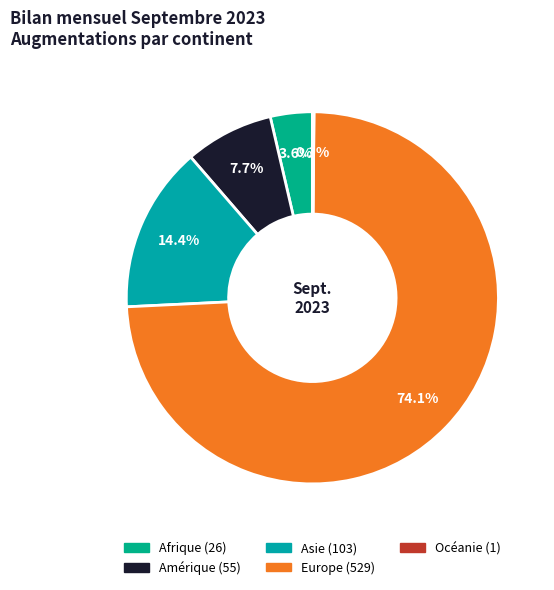

Count the number of slices in the pie.

5